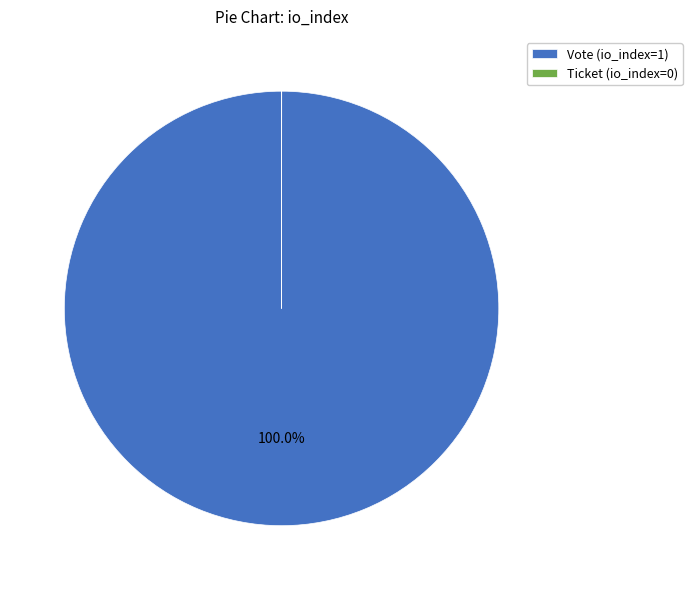

True or false: Vote (io_index=1) accounts for 100% of the total.

True